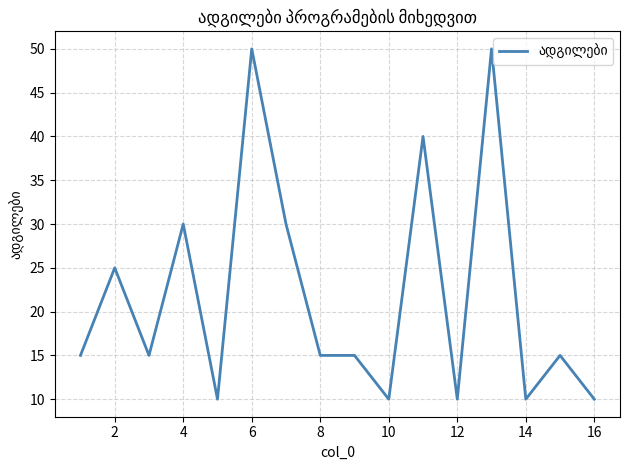

What is the minimum value shown in the chart?

10